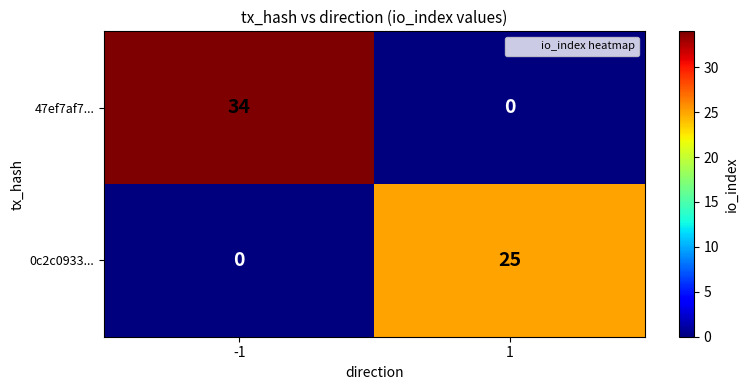

What is the total value across all series at 1?

25